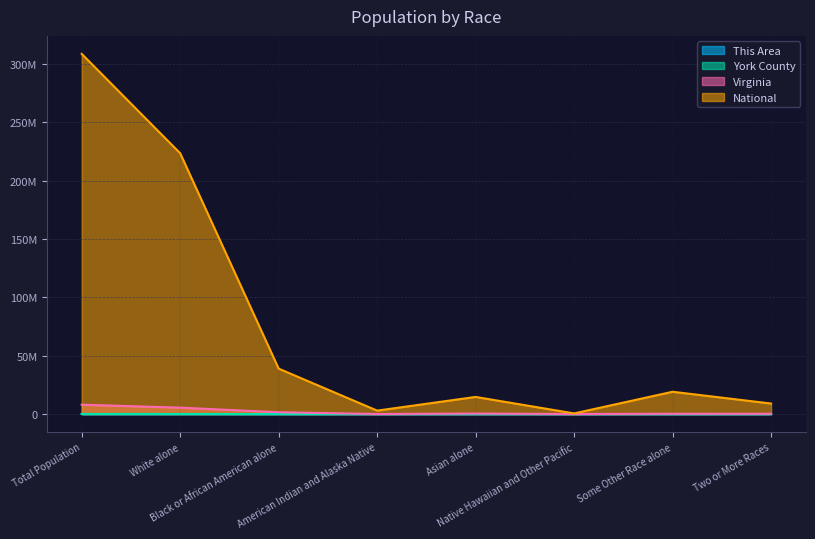

What is the average value of the Virginia series?

2000256